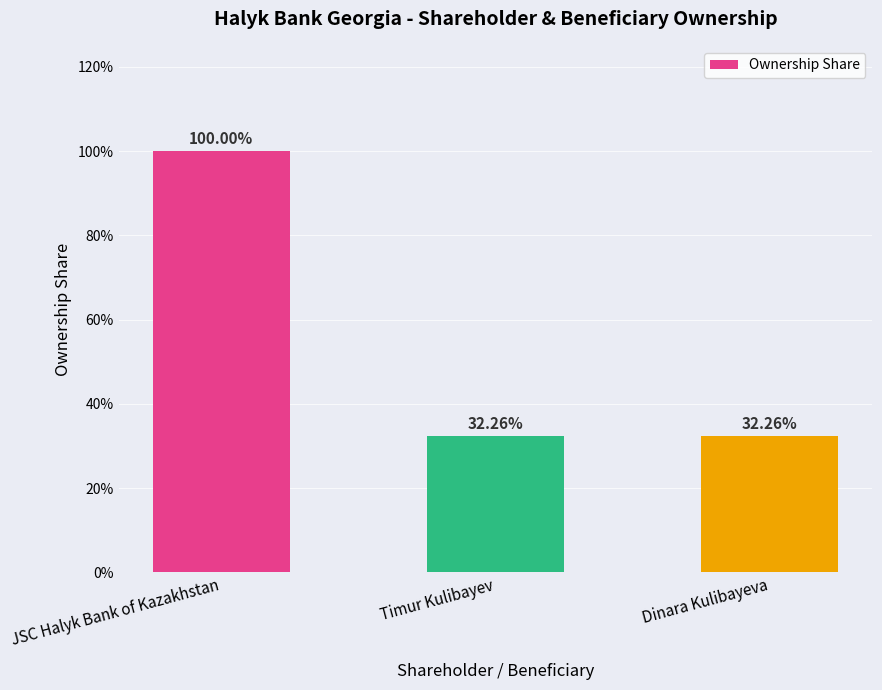

Where is the data nearest to the value 0?

Timur Kulibayev